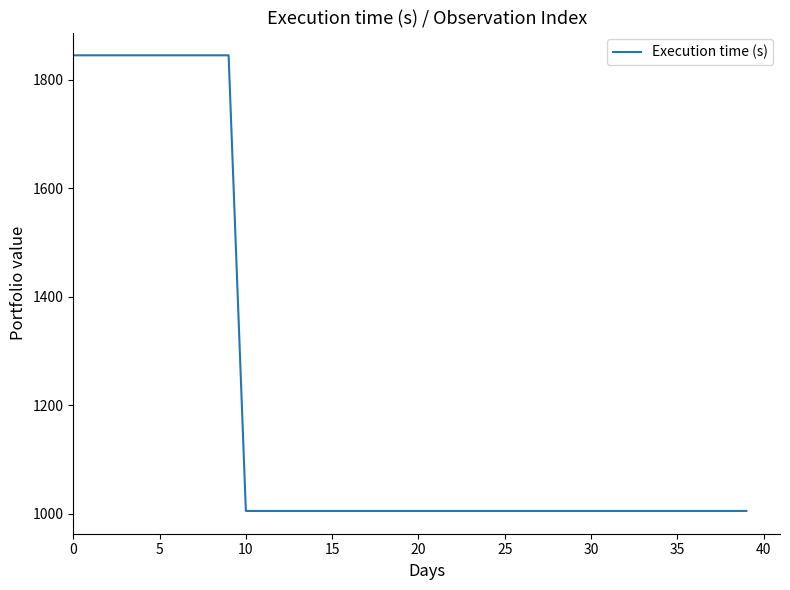

What is the greatest value displayed?

1845